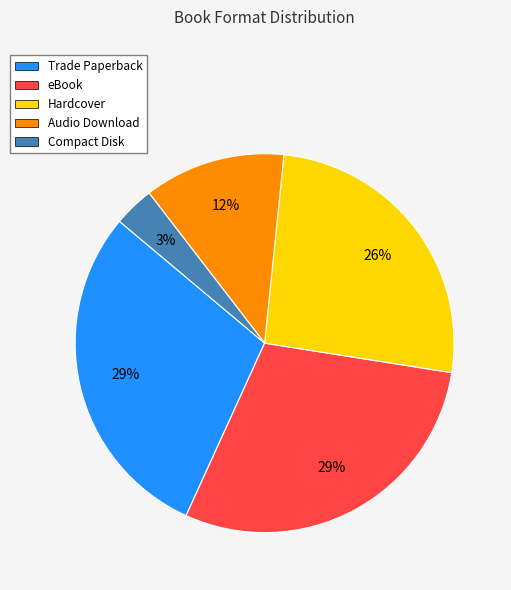

To the nearest percent, what is the difference between the Audio Download and Compact Disk slice percentages?

9%